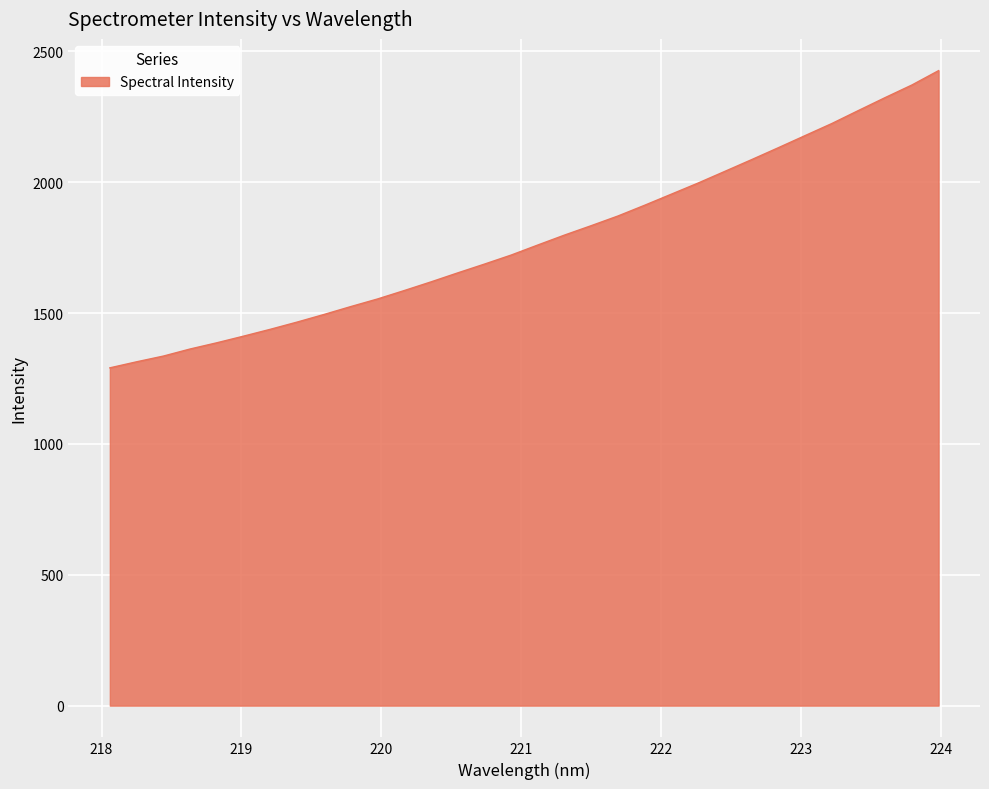

What is the difference between the maximum and minimum values?

1135.5